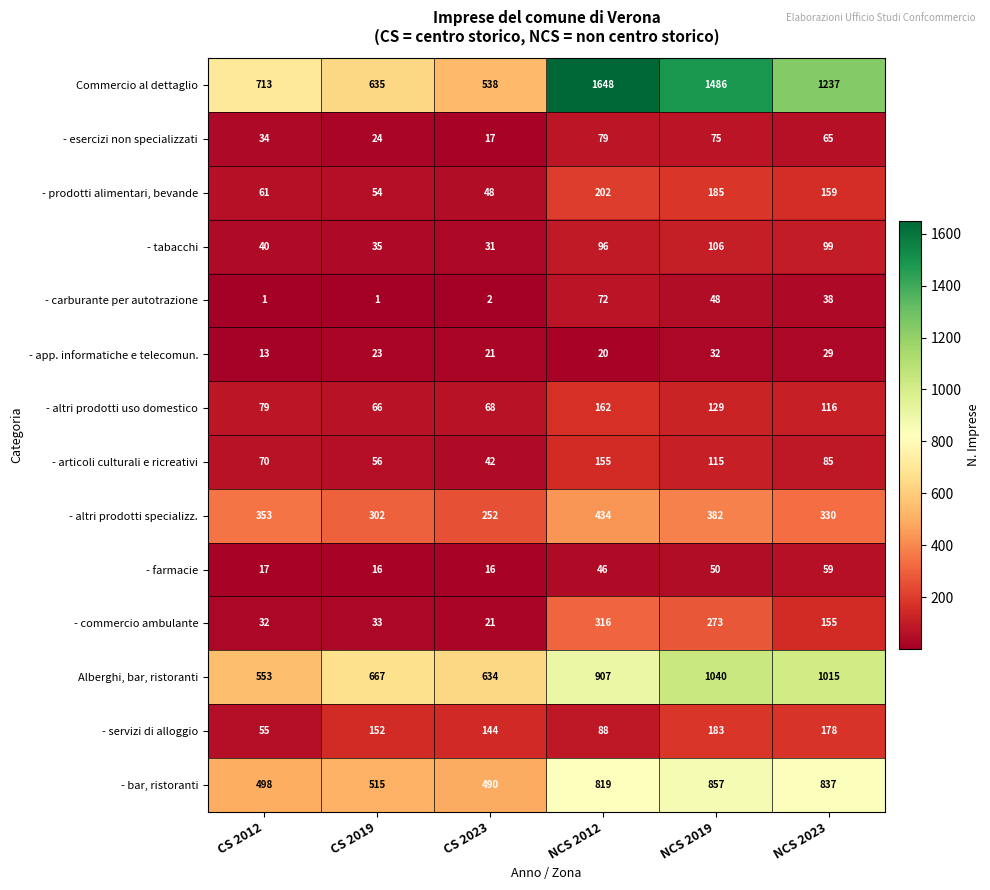

Rank the series by their maximum value, from lowest to highest.

- app. informatiche e telecomun., - farmacie, - carburante per autotrazione, - esercizi non specializzati, - tabacchi, - articoli culturali e ricreativi, - altri prodotti uso domestico, - servizi di alloggio, - prodotti alimentari, bevande, - commercio ambulante, - altri prodotti specializz., - bar, ristoranti, Alberghi, bar, ristoranti, Commercio al dettaglio